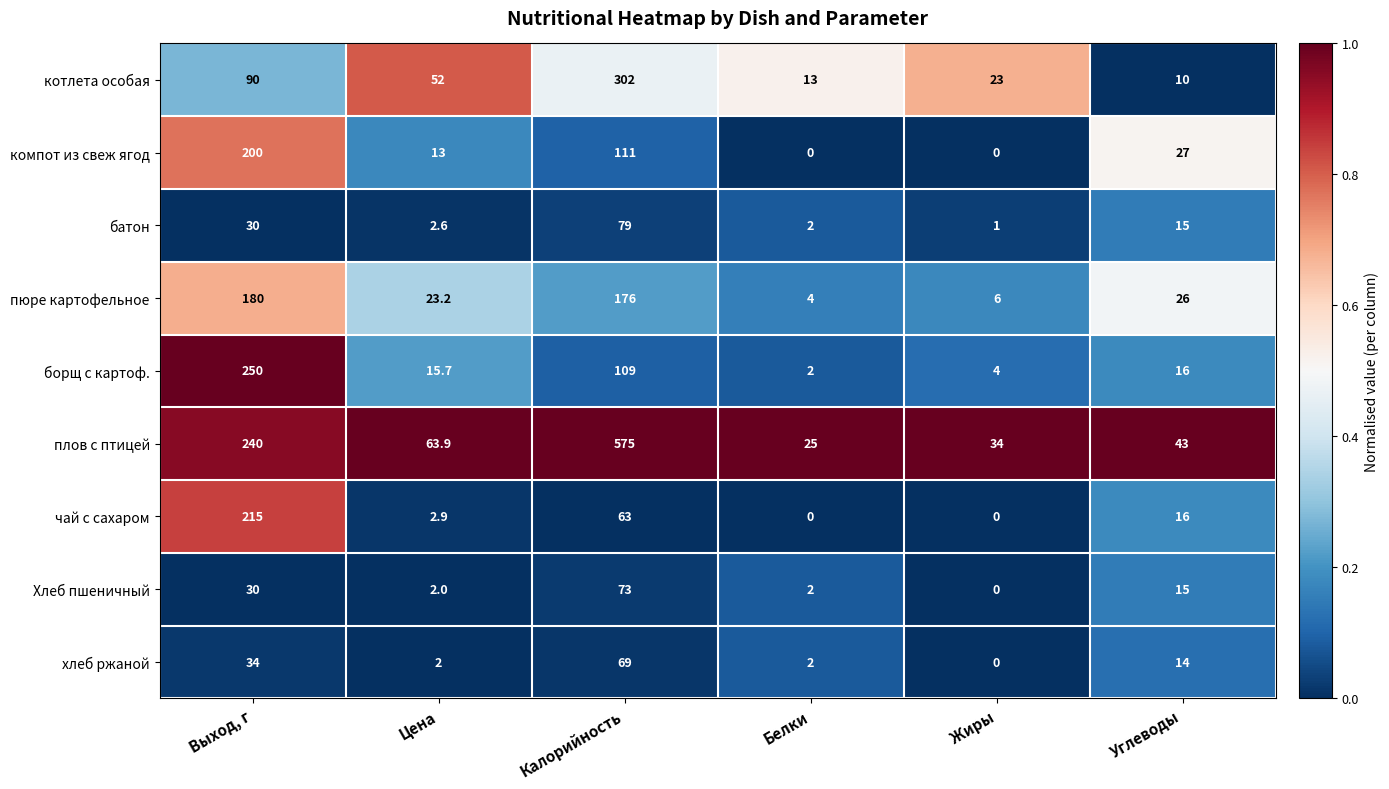

At which category does the chart reach its peak across all series?

Калорийность